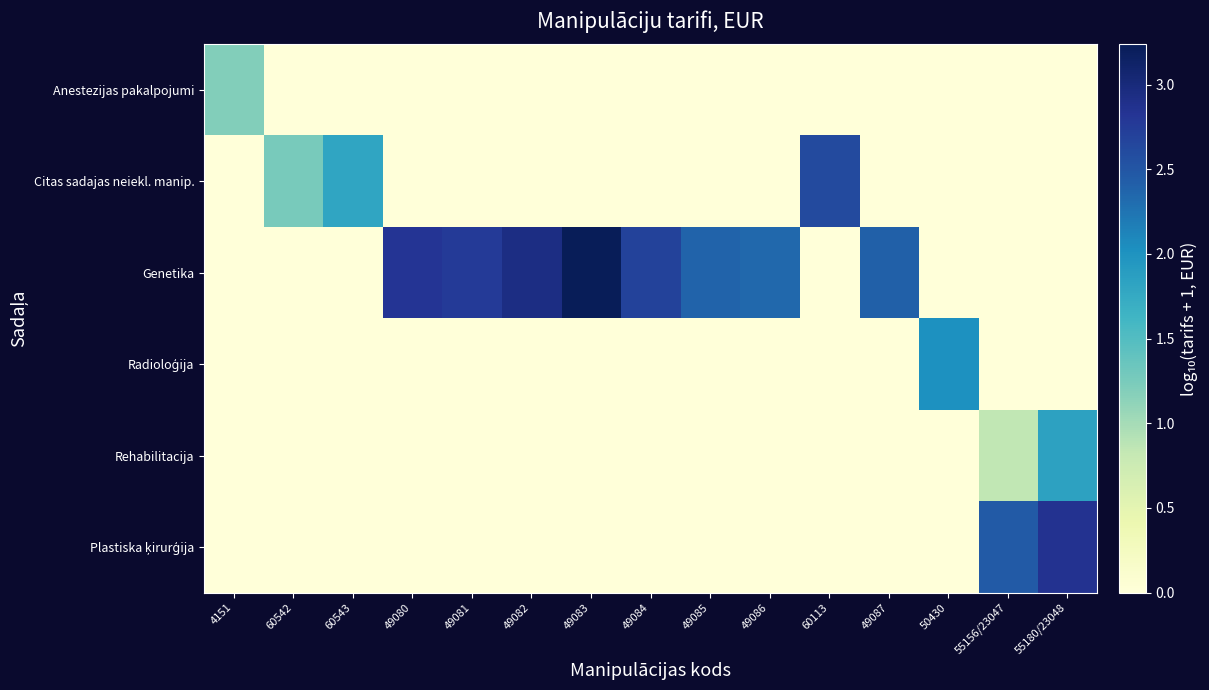

What is the total value across all series at 49082?

2.9